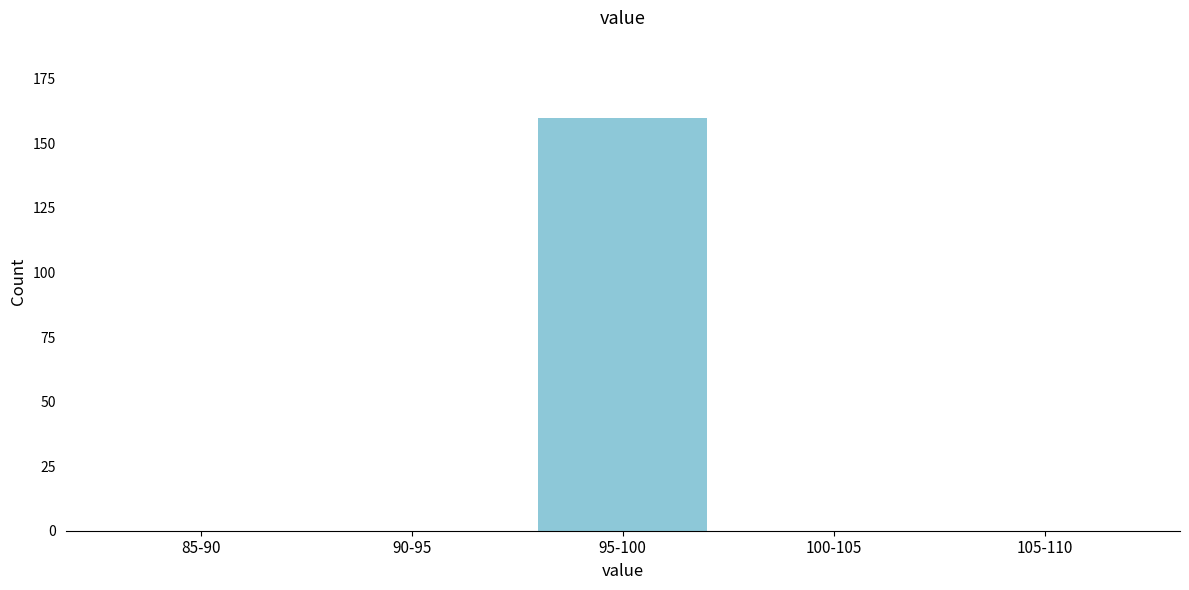

Reading left to right, list all the values displayed in this chart.

85-90=0	90-95=0	95-100=160	100-105=0	105-110=0